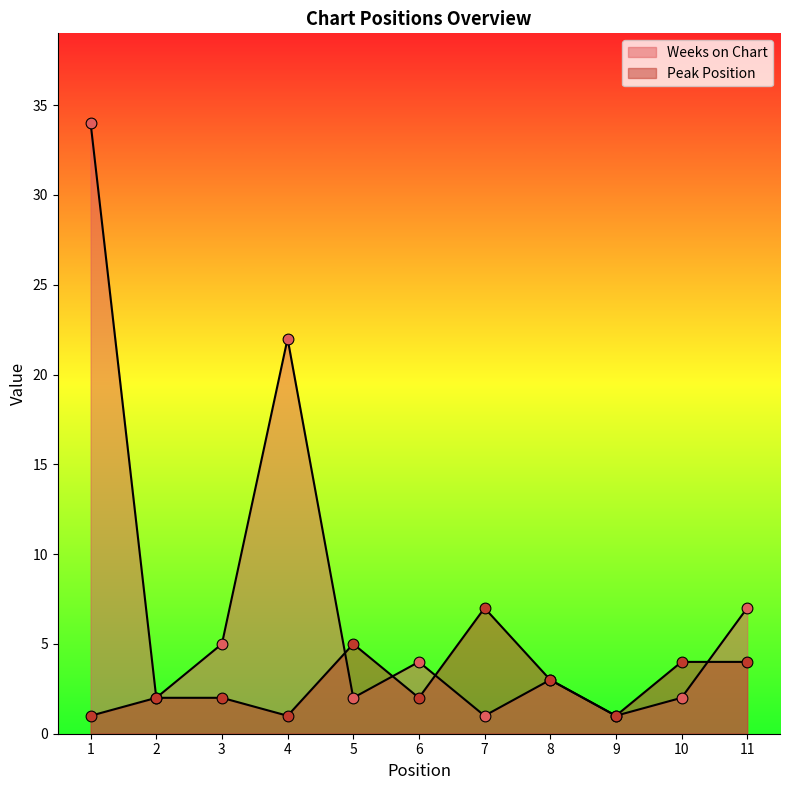

Which series has the largest total across all categories?

Weeks on Chart